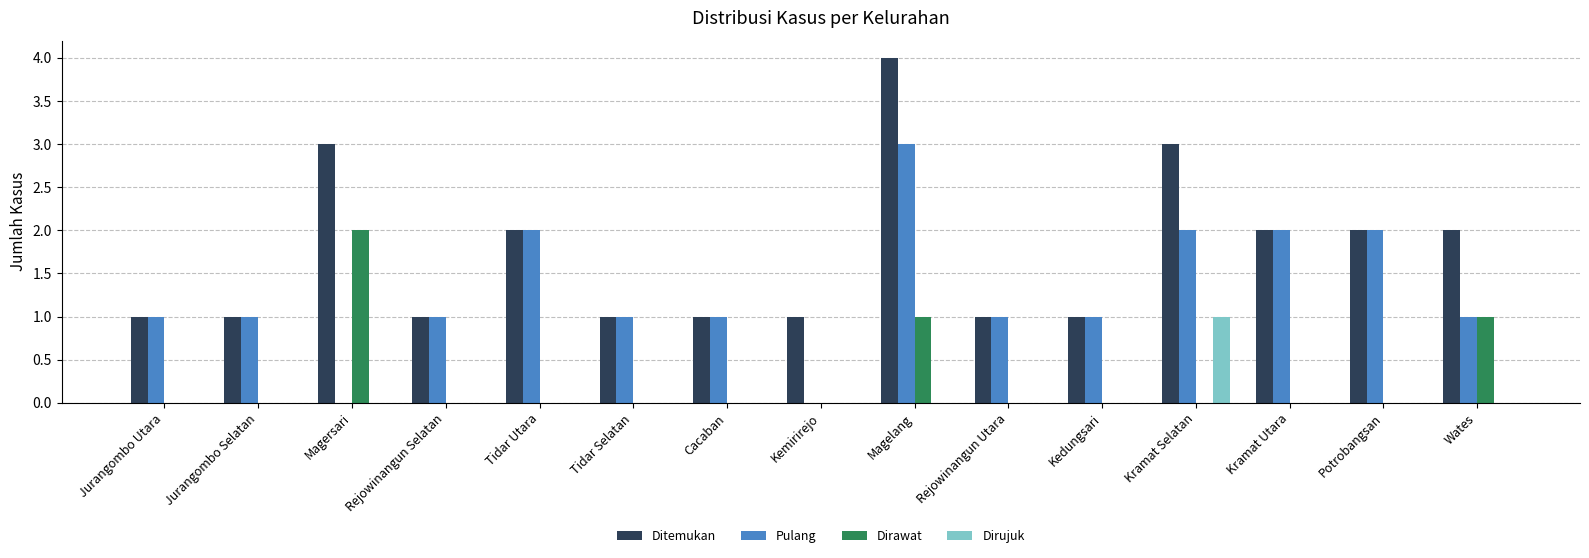

Reading left to right, transcribe all the data shown in this chart.

Ditemukan: 1	1	3	1	2	1	1	1	4	1	1	3	2	2	2
Pulang: 1	1	0	1	2	1	1	0	3	1	1	2	2	2	1
Dirawat: 0	0	2	0	0	0	0	0	1	0	0	0	0	0	1
Dirujuk: 0	0	0	0	0	0	0	0	0	0	0	1	0	0	0